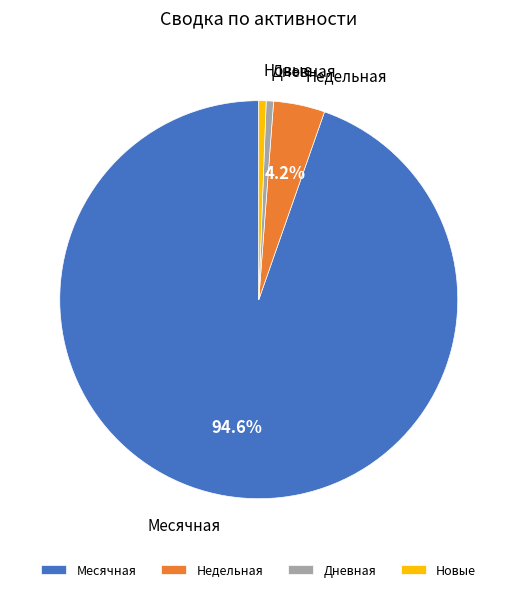

Is there a majority slice in this chart?

Yes